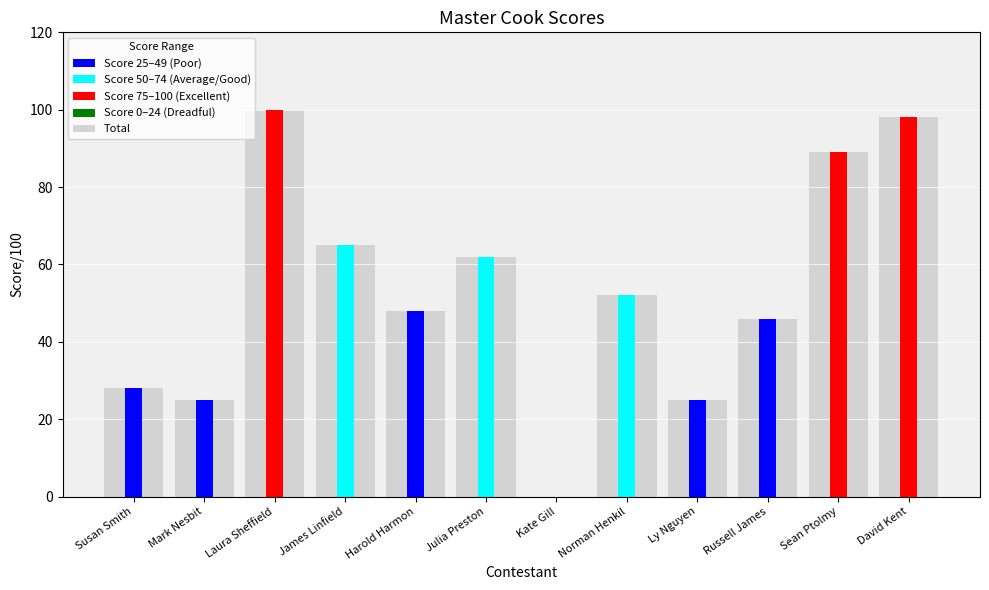

What is the sum of all Score/100 values?

638